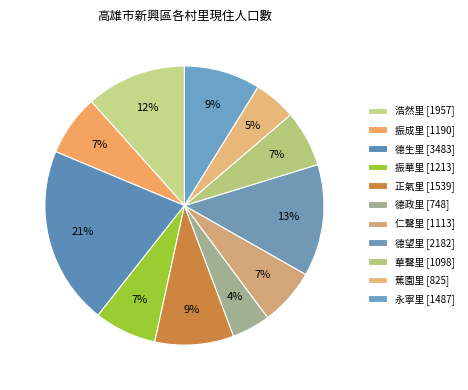

What percentage is the 德生里 slice, to the nearest percent?

21%